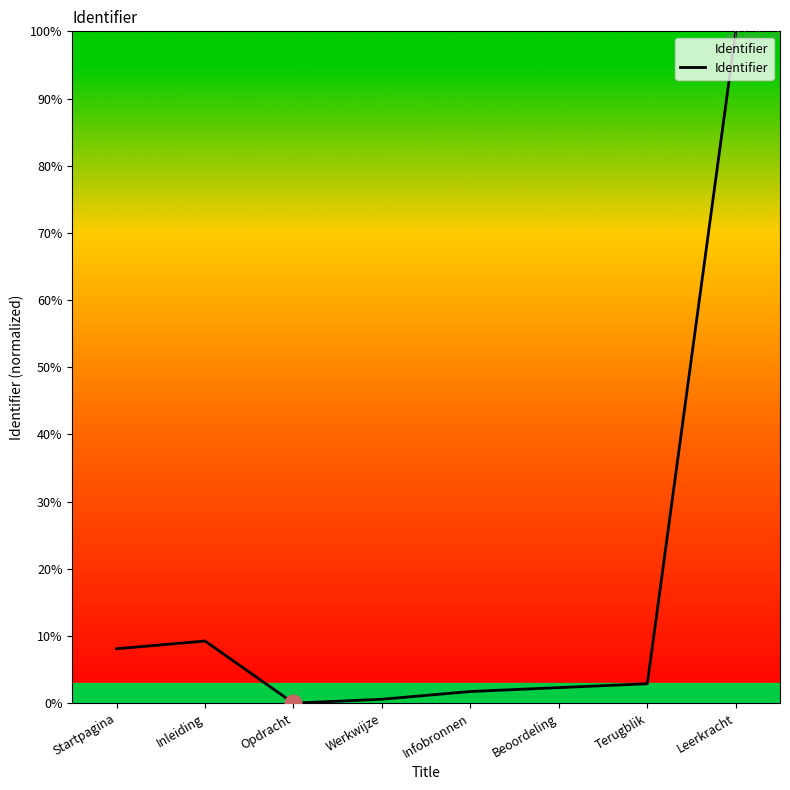

The value at Werkwijze is 0.6. True or false?

True